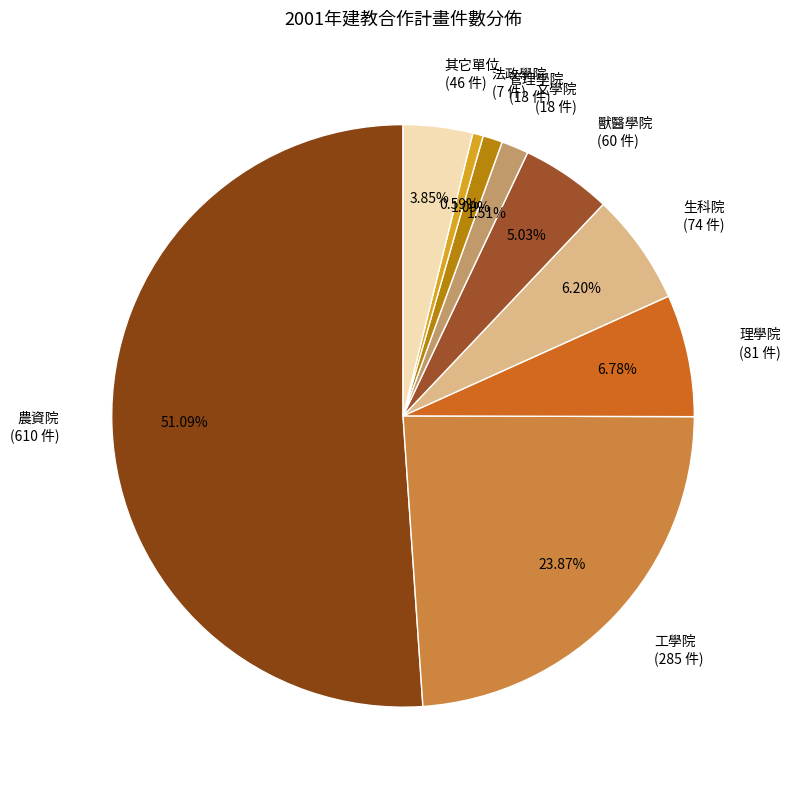

To the nearest percent, what is the combined percentage of 獸醫學院 and 其它單位?

9%